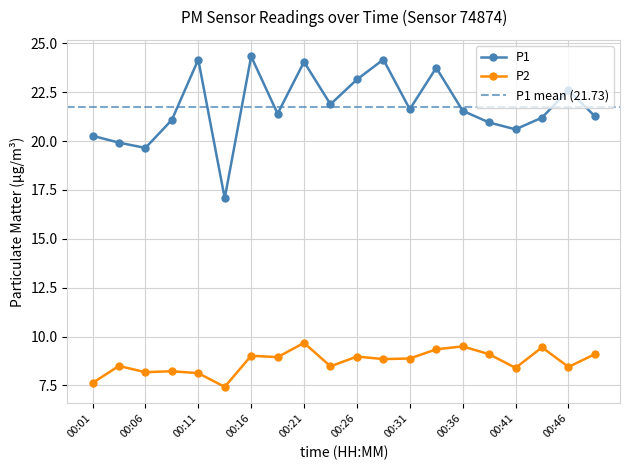

Which category has the lowest value across all series?

00:14